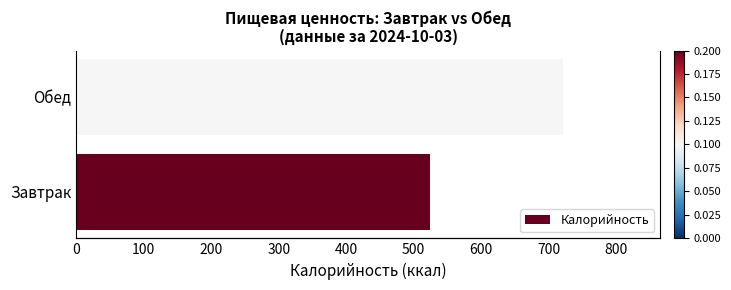

What is the difference between the maximum and minimum values?

196.7